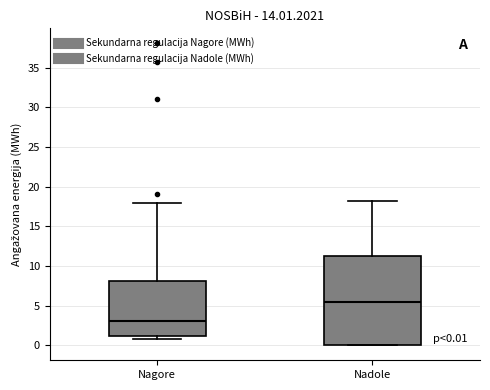

Which box has the lowest median line?

Nagore